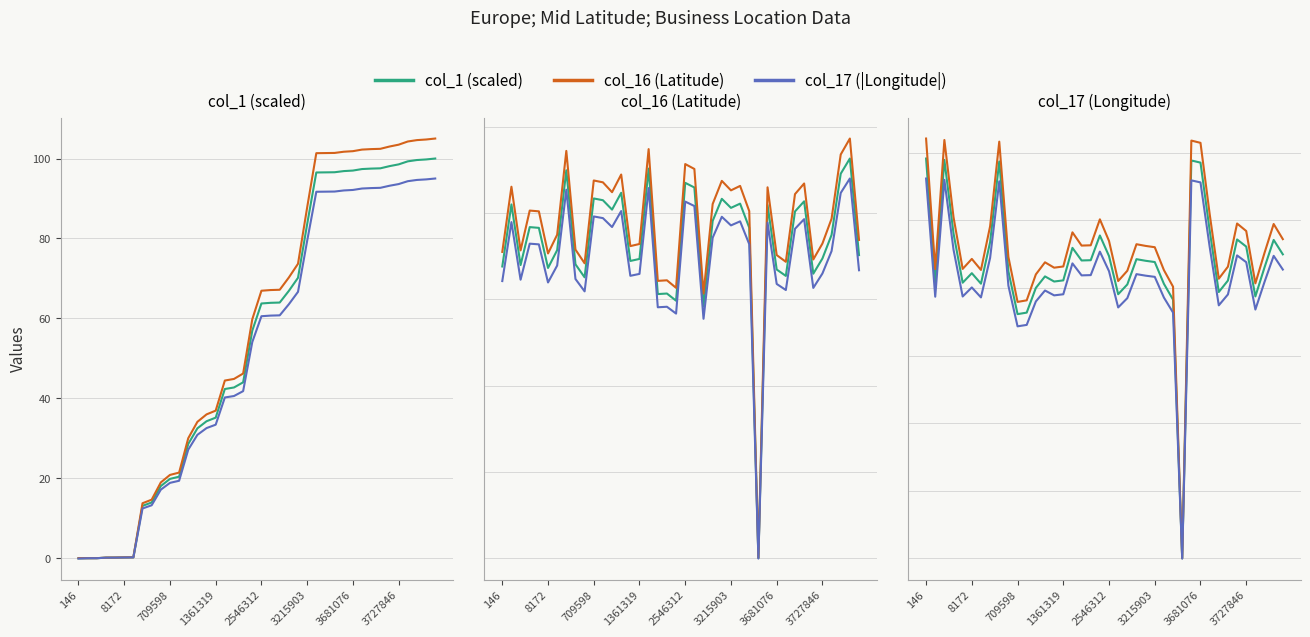

What is the label of the 36th point from the right?

2546312